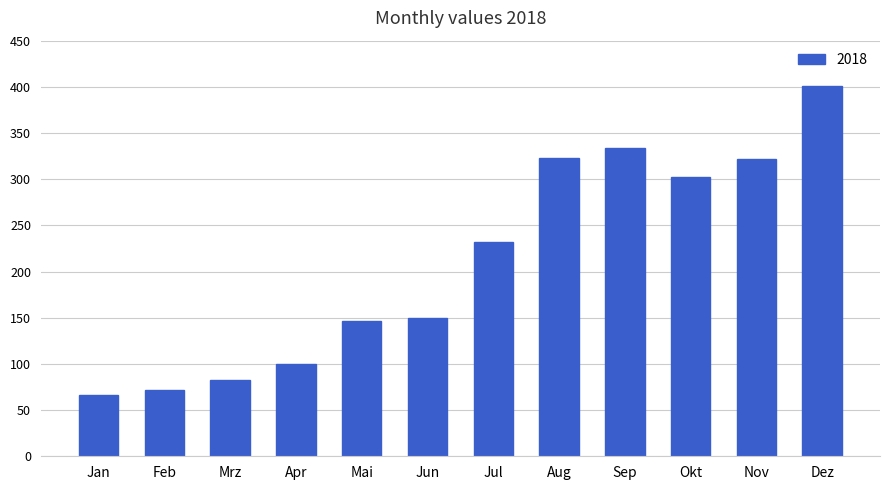

What is the label of the 11th bar from the left?

Nov